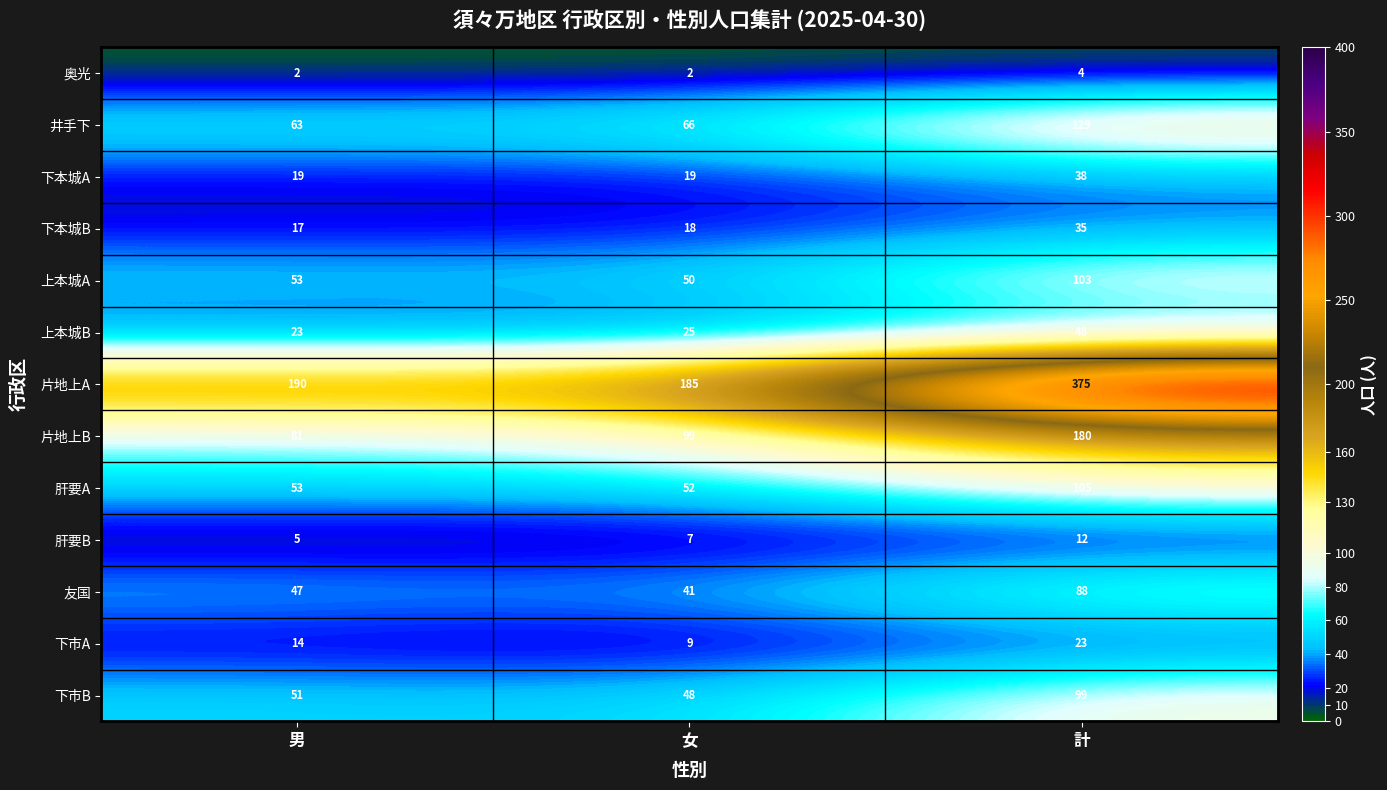

What is the spread (max minus min) of values at 女?

183